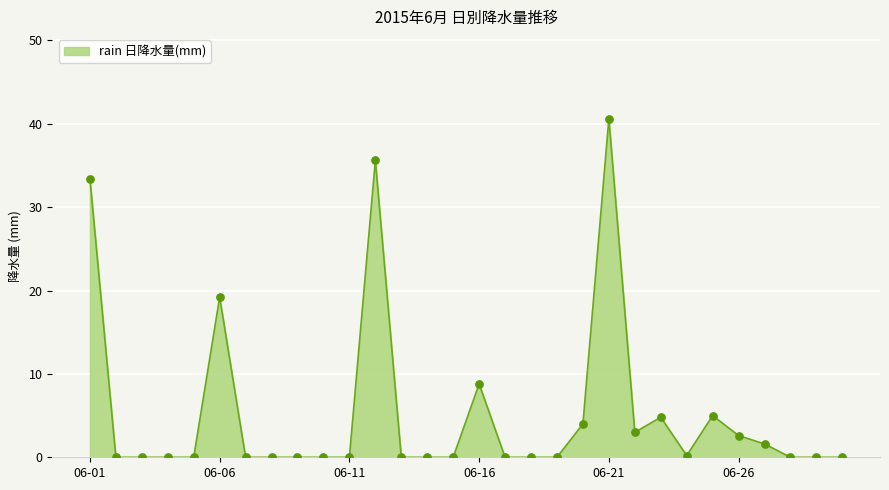

What is the maximum value shown in the chart?

40.6